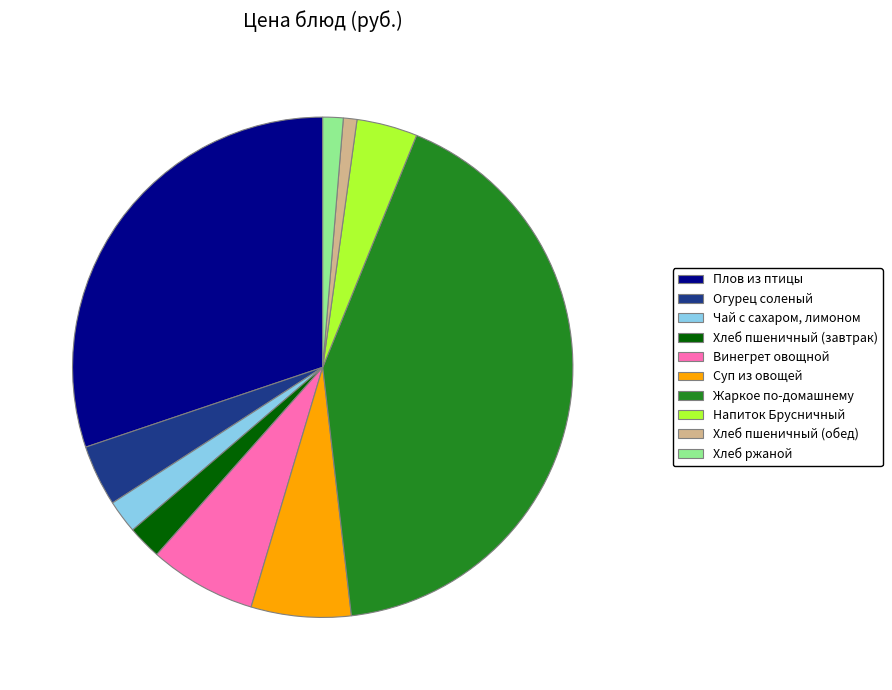

Do Винегрет овощной and Суп из овощей together represent more than half of the pie?

No